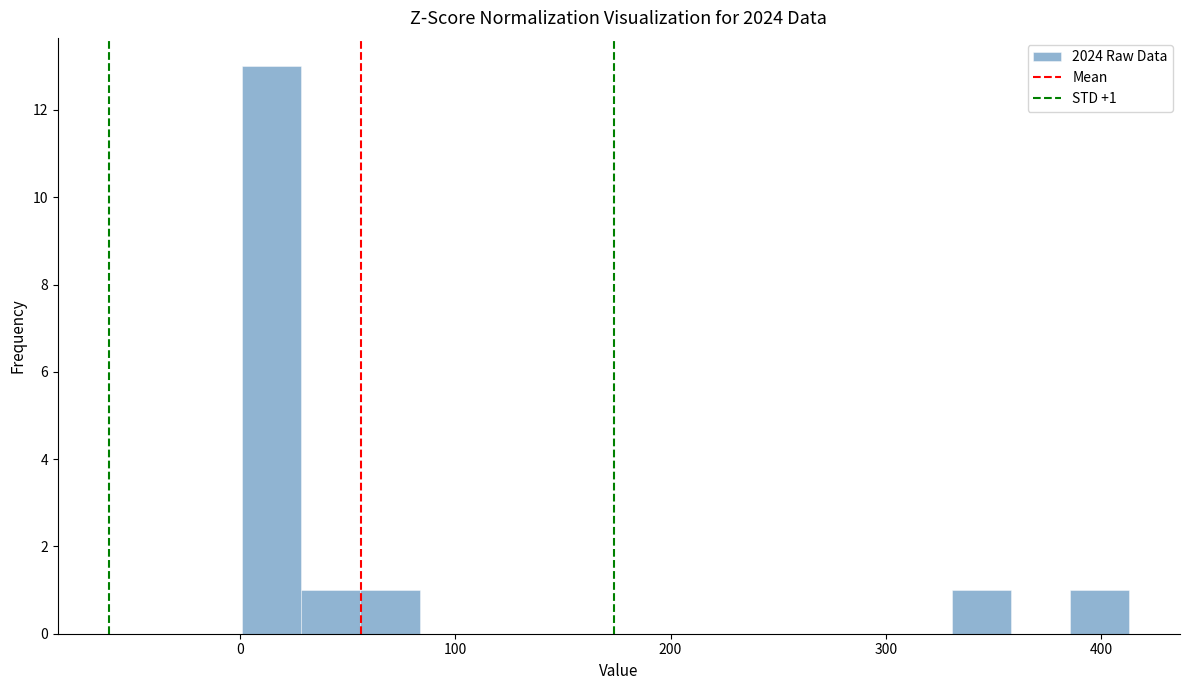

Read against the x-axis, roughly where is the centre of the tallest bar?

10